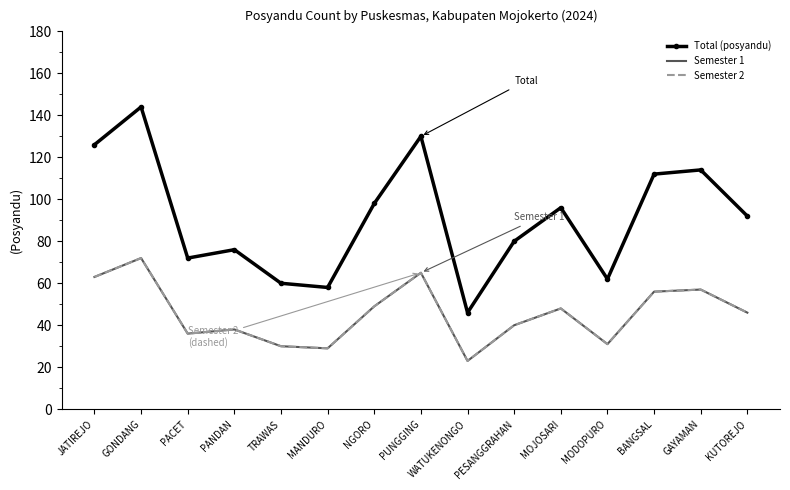

What is the sum of all Total (posyandu) values?

1366